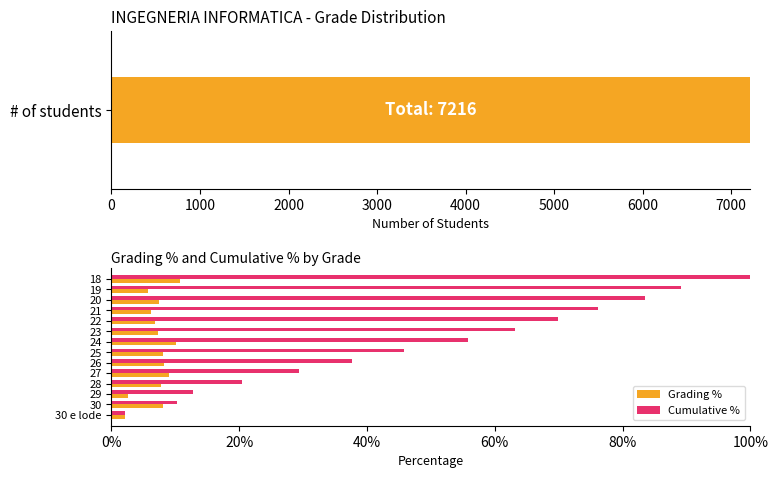

Reading right to left, list all the values displayed in this chart.

Grading %: 0.1	0.1	0.1	0.1	0.1	0.1	0.1	0.1	0.1	0.1	0.1	0.0	0.1	0.0
Cumulative %: 1.0	0.9	0.8	0.8	0.7	0.6	0.6	0.5	0.4	0.3	0.2	0.1	0.1	0.0